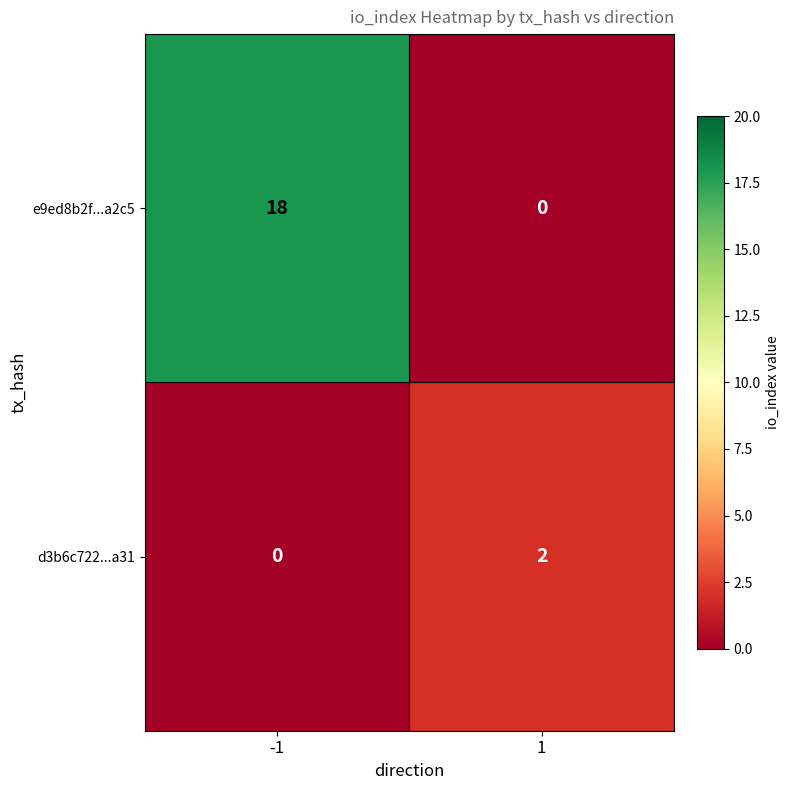

How many series are shown in this chart?

2